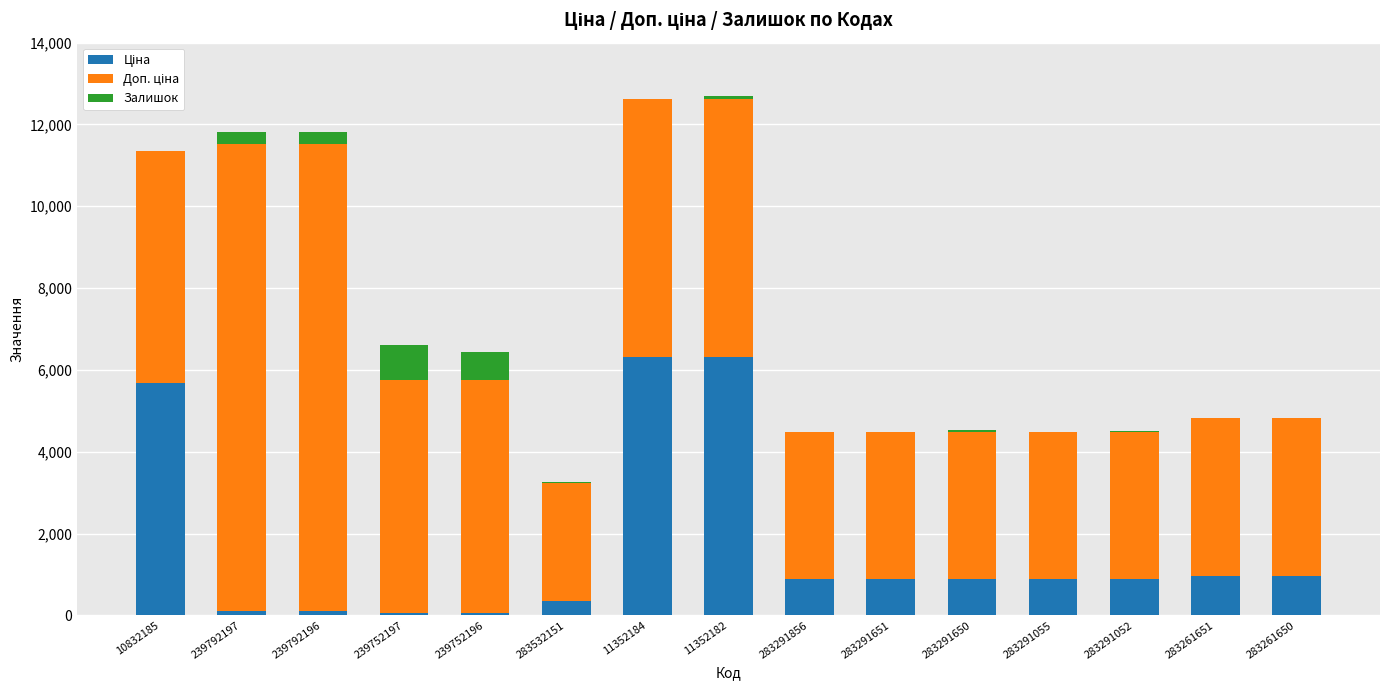

What is the maximum value for Ціна?

6308.8